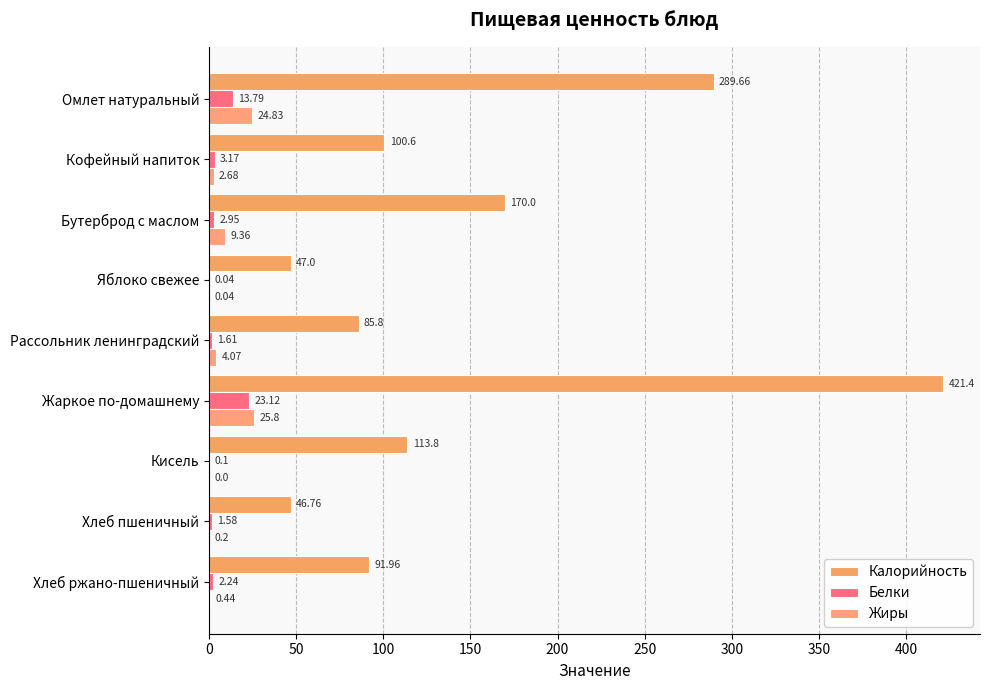

What are all the series names shown in the legend?

Калорийность, Белки, Жиры